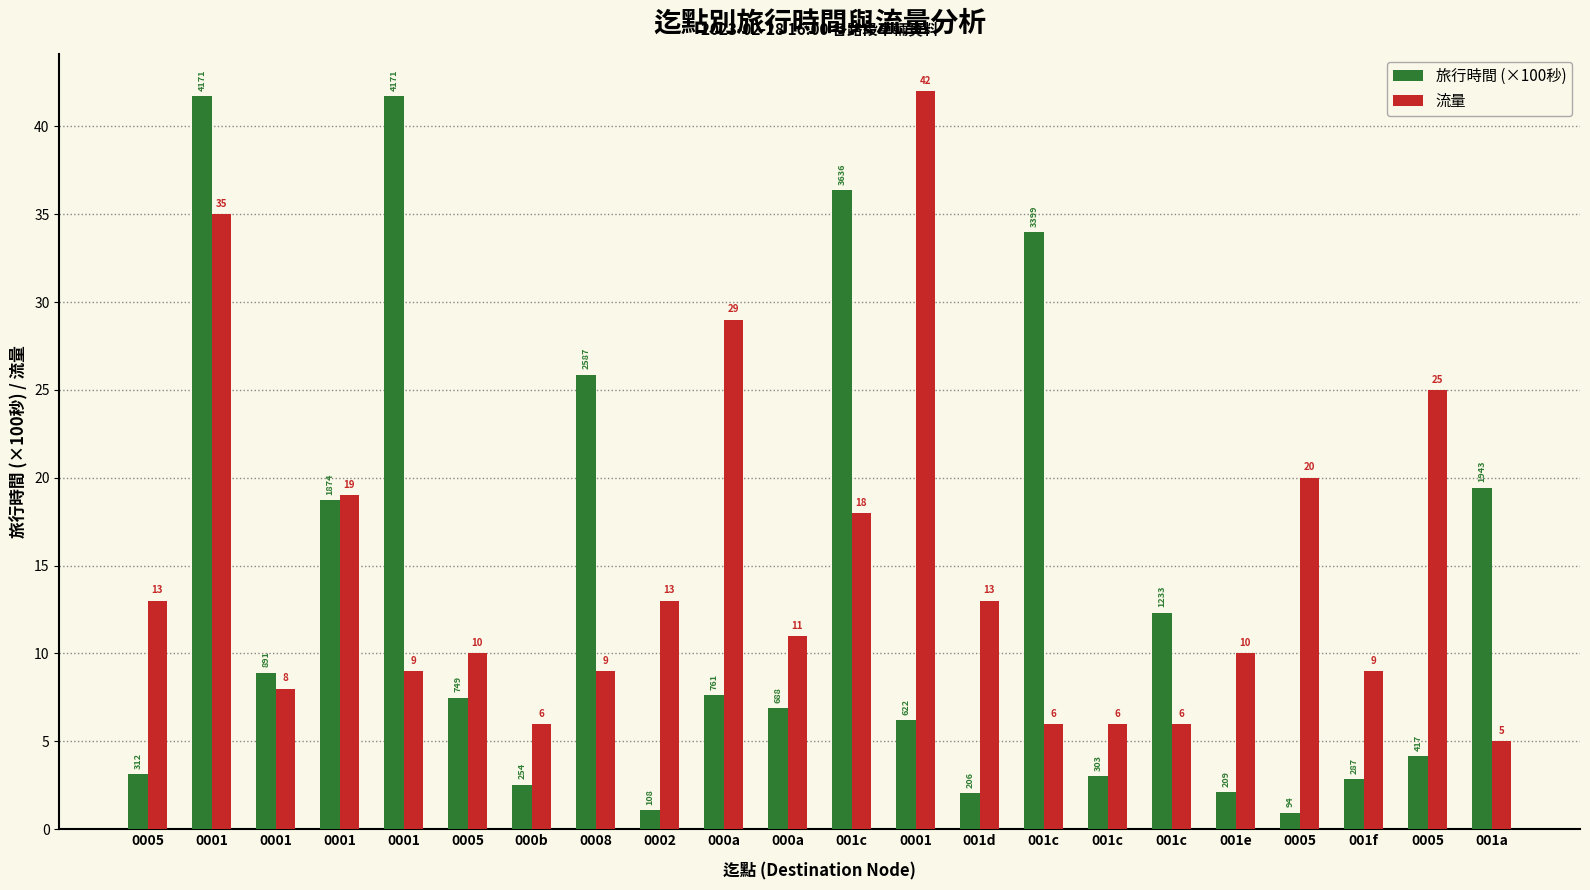

What is the difference between the 旅行時間 (×100秒) values at 001d and 000b?

0.5